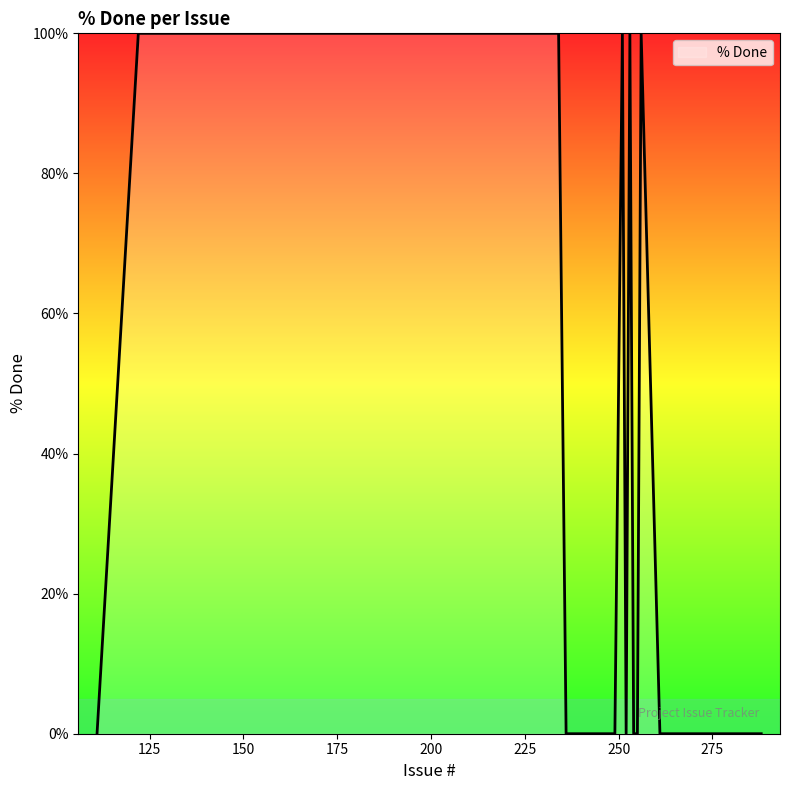

What is the sum of all values?

600